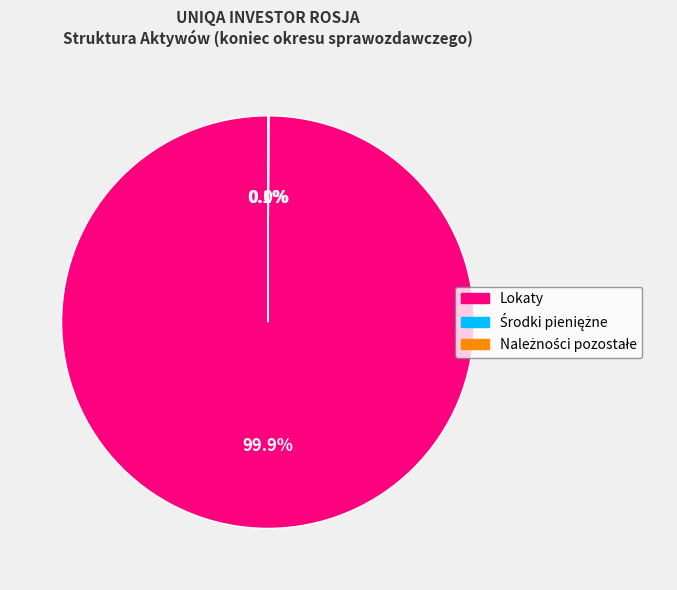

Combined, what portion of the pie is Należności pozostałe and Środki pieniężne?

0.1%